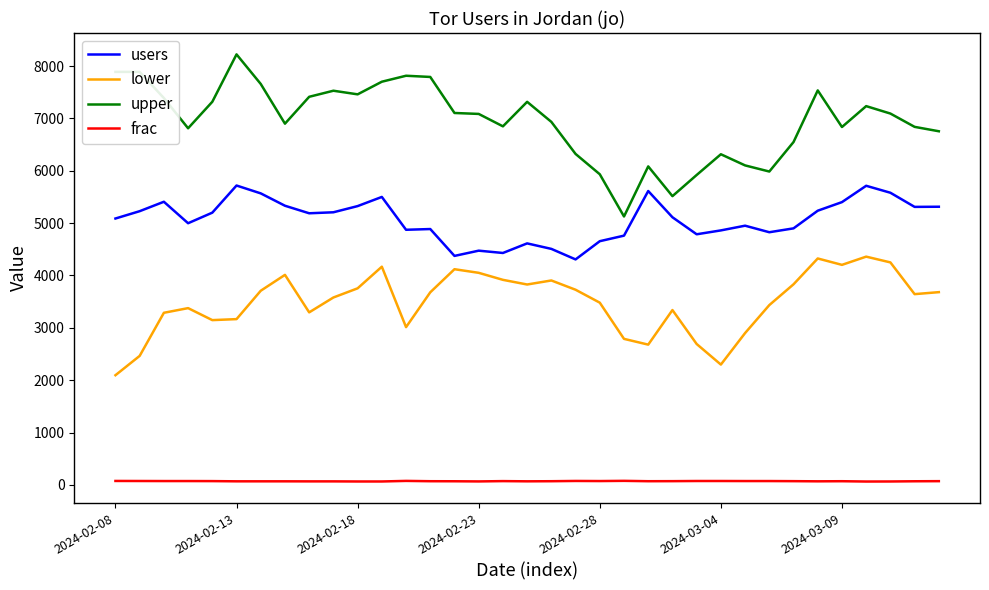

True or false: lower and frac intersect in this chart.

False